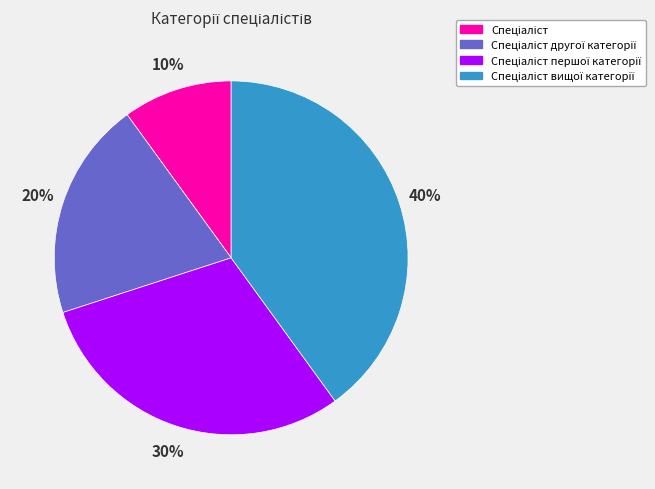

To the nearest percent, what is the average slice percentage?

25%